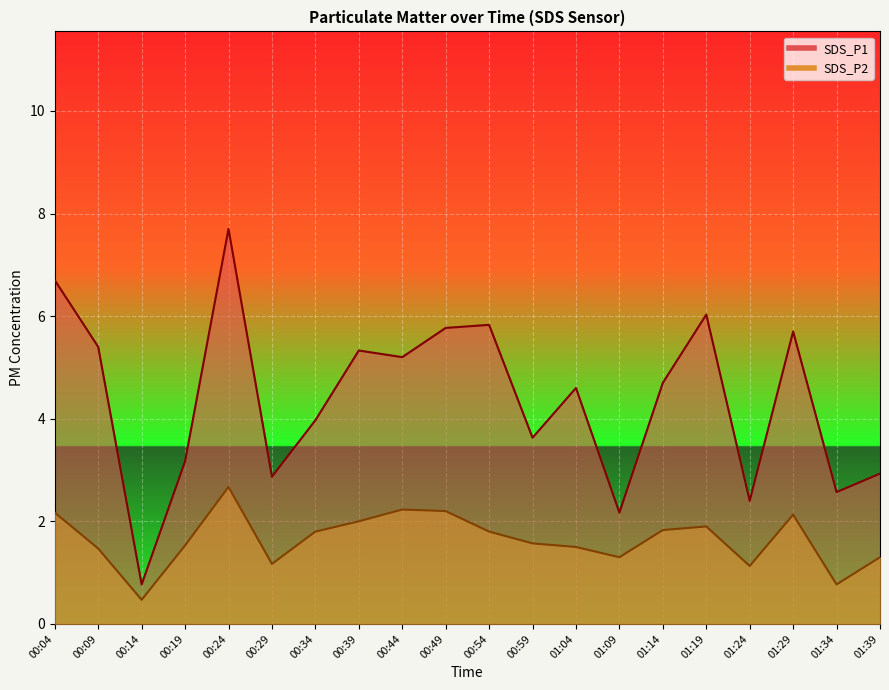

What are all the series names shown in the legend?

SDS_P1, SDS_P2